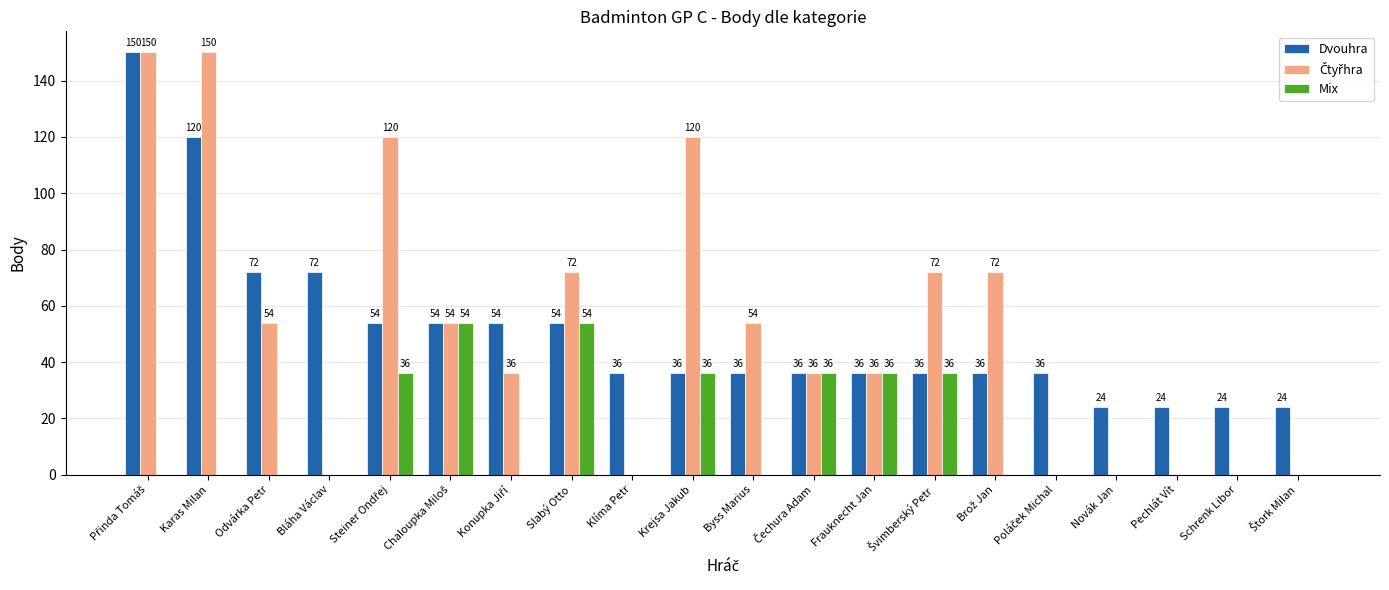

What is the sum of all Mix values?

288